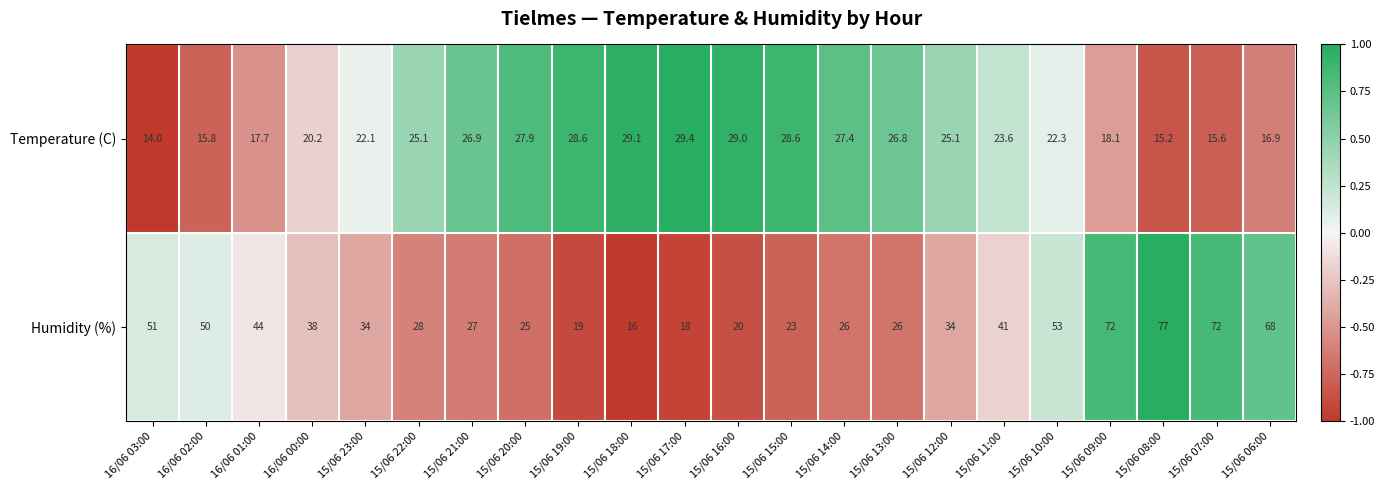

What is the total value across all series at 15/06 17:00?

47.4